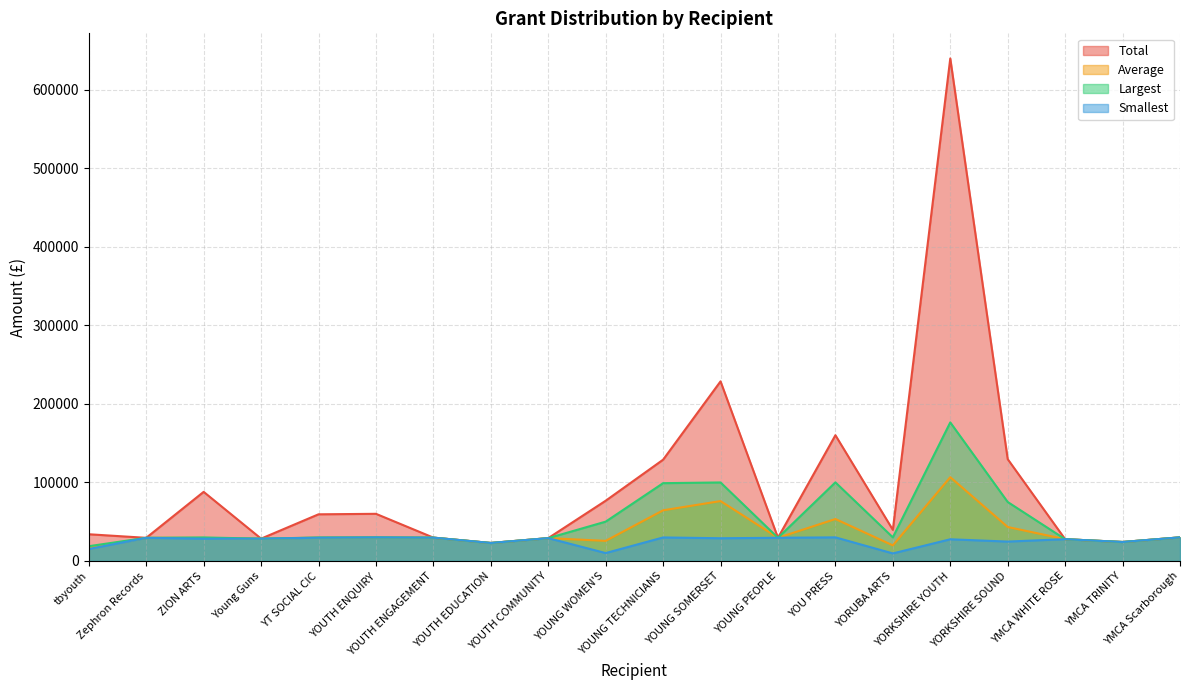

Reading left to right, list all the values displayed in this chart.

Total: tbyouth=33946	Zephron Records=29394	ZION ARTS=87902	Young Guns=28366	YT SOCIAL CIC=59327	YOUTH ENQUIRY=59960	YOUTH ENGAGEMENT=29646	YOUTH EDUCATION=22850	YOUTH COMMUNITY=29000	YOUNG WOMEN'S=76620	YOUNG TECHNICIANS=128857	YOUNG SOMERSET=228557	YOUNG PEOPLE=29449	YOU PRESS=159997	YORUBA ARTS=39550	YORKSHIRE YOUTH=639530	YORKSHIRE SOUND=129547	YMCA WHITE ROSE=27680	YMCA TRINITY=24101	YMCA Scarborough=29998
Average: tbyouth=16973	Zephron Records=29394	ZION ARTS=29300	Young Guns=28366	YT SOCIAL CIC=29663	YOUTH ENQUIRY=29980	YOUTH ENGAGEMENT=29646	YOUTH EDUCATION=22850	YOUTH COMMUNITY=29000	YOUNG WOMEN'S=25540	YOUNG TECHNICIANS=64428	YOUNG SOMERSET=76185	YOUNG PEOPLE=29449	YOU PRESS=53332	YORUBA ARTS=19775	YORKSHIRE YOUTH=106588	YORKSHIRE SOUND=43182	YMCA WHITE ROSE=27680	YMCA TRINITY=24101	YMCA Scarborough=29998
Largest: tbyouth=18750	Zephron Records=29394	ZION ARTS=29875	Young Guns=28366	YT SOCIAL CIC=29777	YOUTH ENQUIRY=30000	YOUTH ENGAGEMENT=29646	YOUTH EDUCATION=22850	YOUTH COMMUNITY=29000	YOUNG WOMEN'S=50000	YOUNG TECHNICIANS=98977	YOUNG SOMERSET=99875	YOUNG PEOPLE=29449	YOU PRESS=100000	YORUBA ARTS=30000	YORKSHIRE YOUTH=176300	YORKSHIRE SOUND=75000	YMCA WHITE ROSE=27680	YMCA TRINITY=24101	YMCA Scarborough=29998
Smallest: tbyouth=15196	Zephron Records=29394	ZION ARTS=28358	Young Guns=28366	YT SOCIAL CIC=29550	YOUTH ENQUIRY=29960	YOUTH ENGAGEMENT=29646	YOUTH EDUCATION=22850	YOUTH COMMUNITY=29000	YOUNG WOMEN'S=10000	YOUNG TECHNICIANS=29880	YOUNG SOMERSET=28866	YOUNG PEOPLE=29449	YOU PRESS=29997	YORUBA ARTS=9550	YORKSHIRE YOUTH=27550	YORKSHIRE SOUND=24622	YMCA WHITE ROSE=27680	YMCA TRINITY=24101	YMCA Scarborough=29998